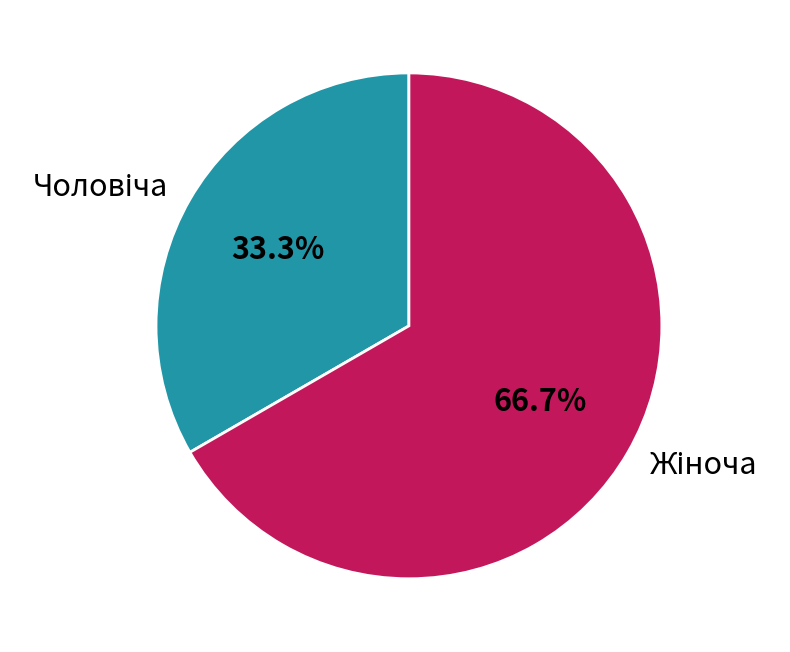

Does any single category account for the majority?

Yes